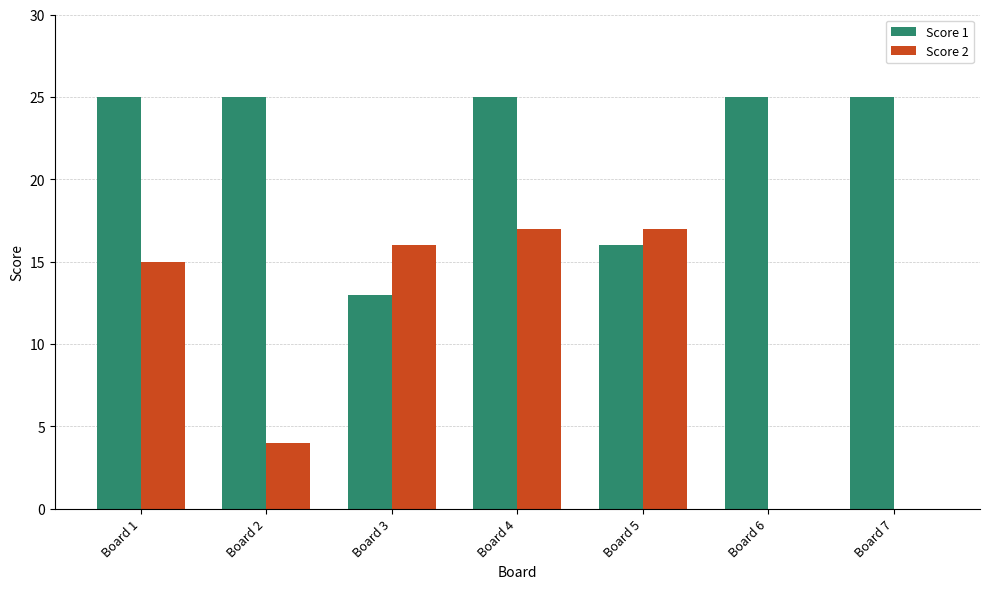

What is the spread (max minus min) of values at Board 1?

10